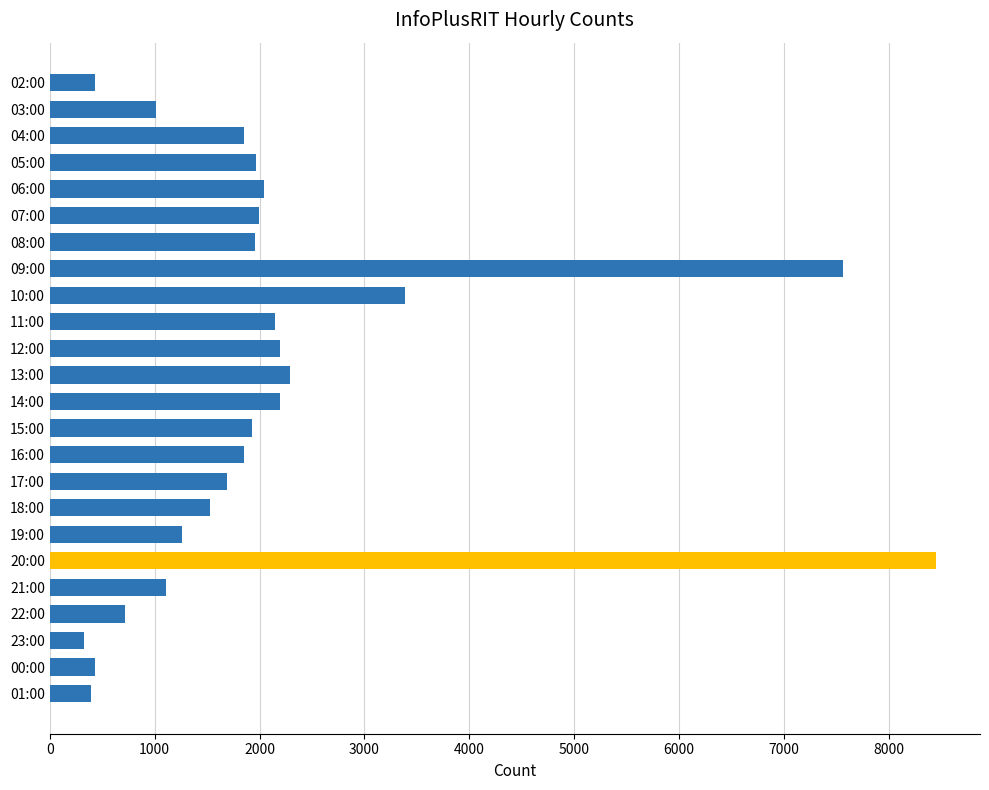

Where is the data nearest to the value 4384?

10:00